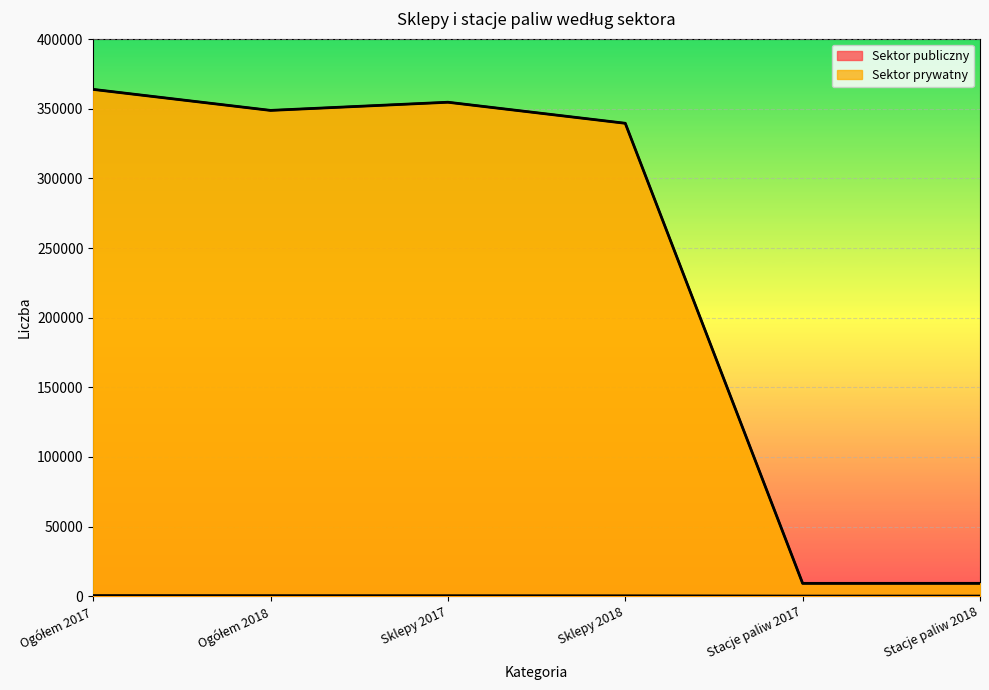

What is the label of the 6th point from the right?

Ogółem 2017